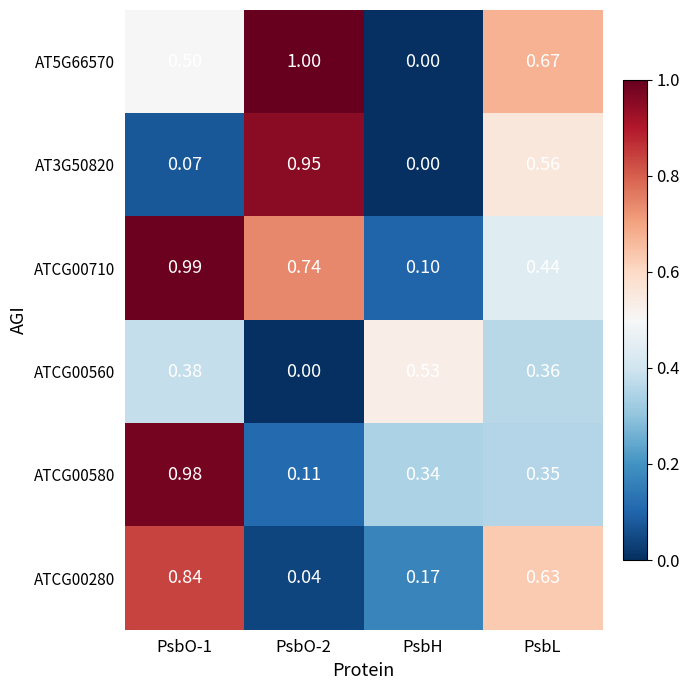

Count the number of data series in this chart.

6